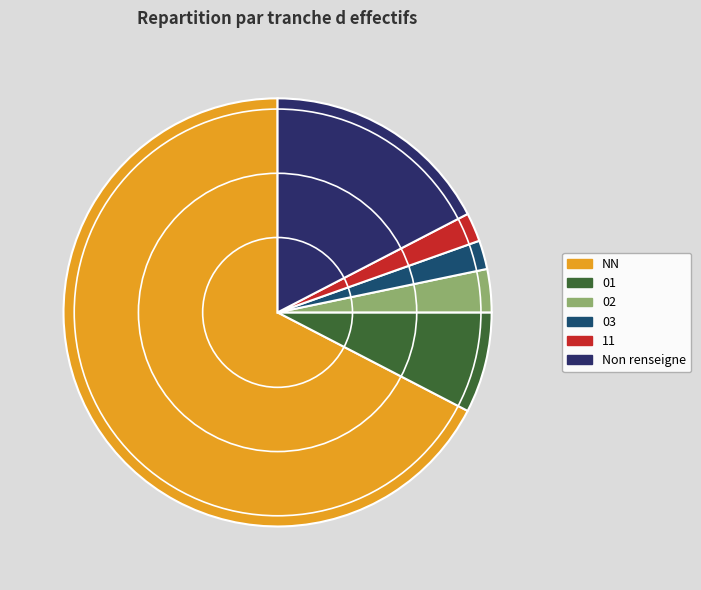

Is NN the majority of the pie?

Yes